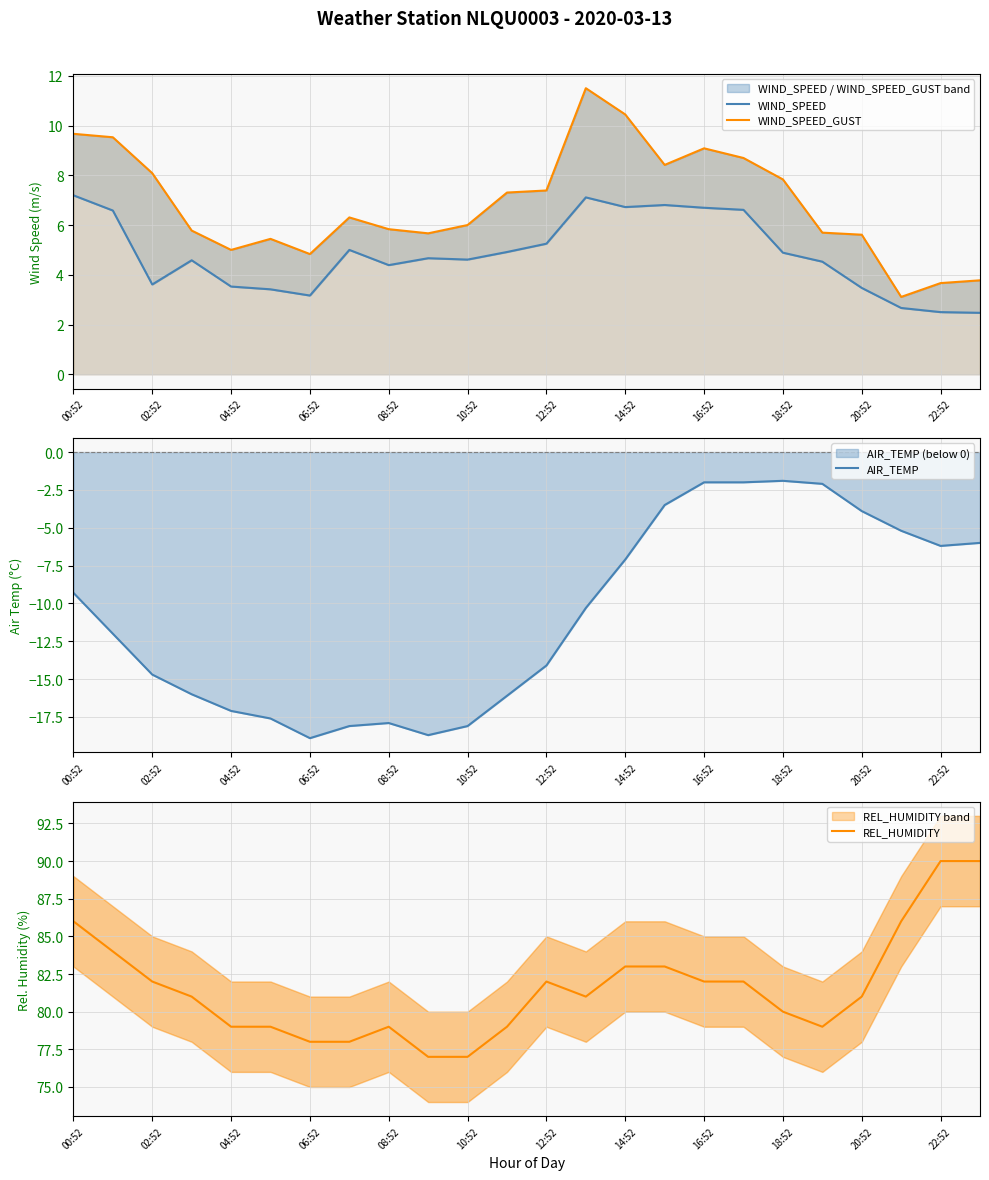

How many interior local valleys does the WIND_SPEED_GUST series have?

5